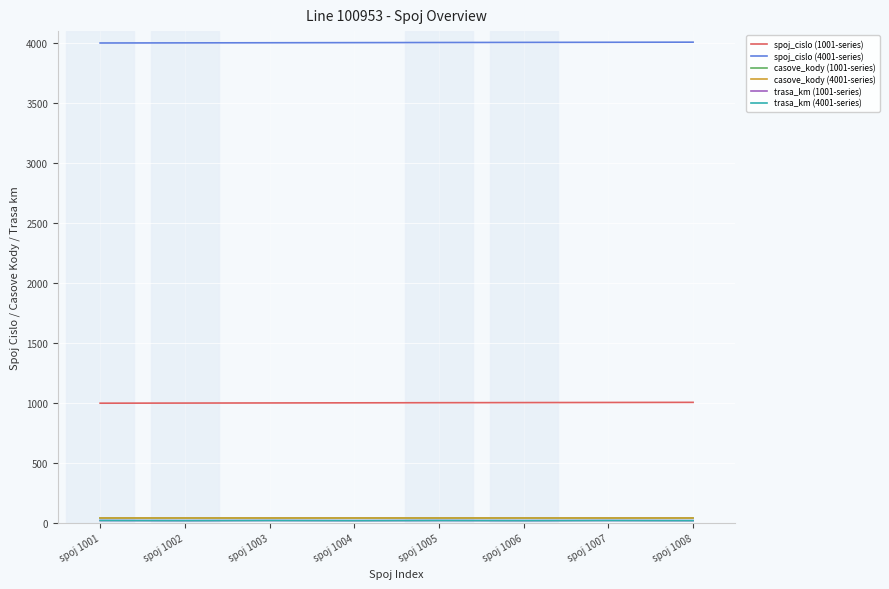

What is the difference between the highest and lowest values at spoj 1006?

3983